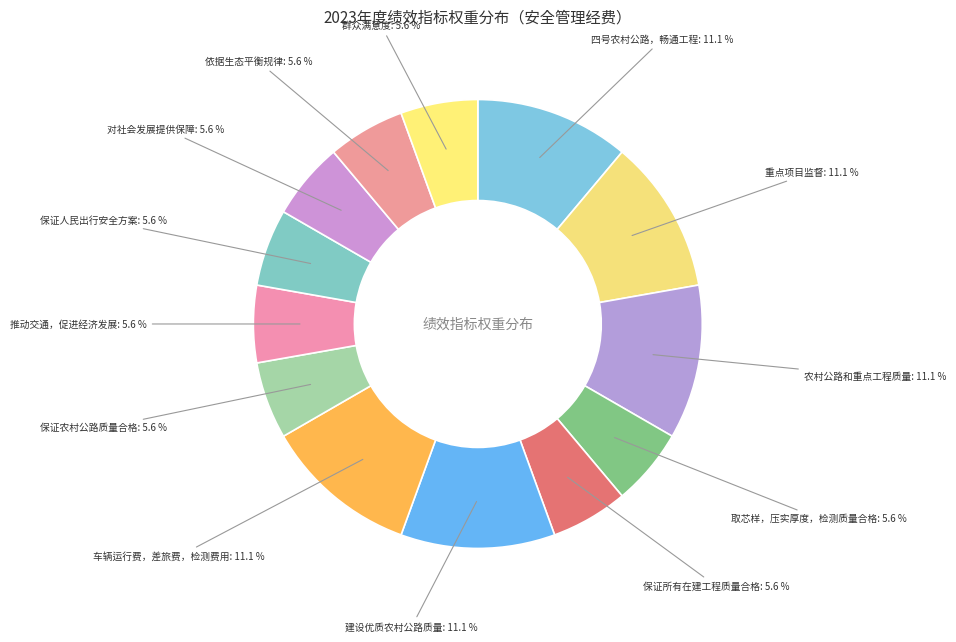

Count the number of slices in the pie.

13